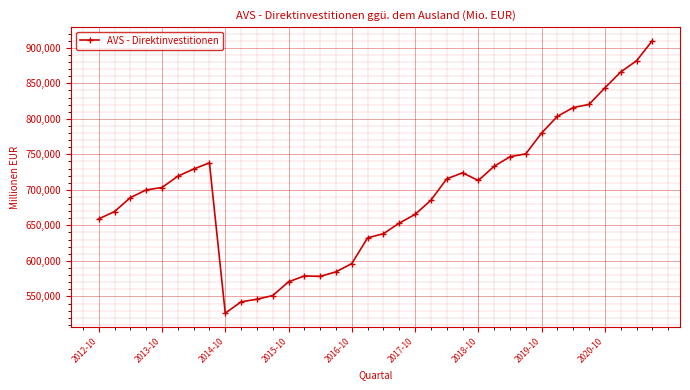

What is the sum of all values?

25061507